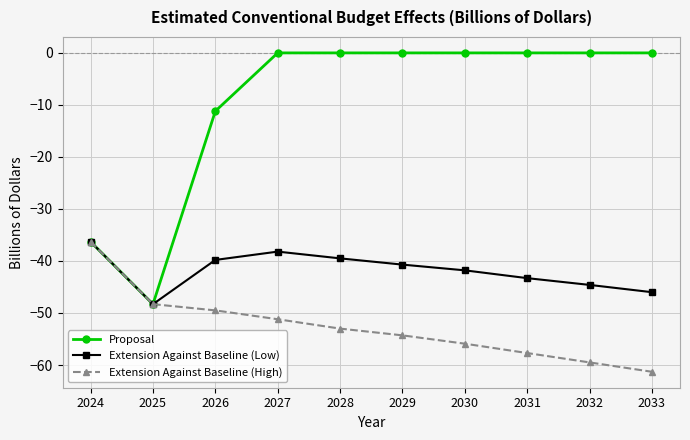

Which series changed the most between 2025 and 2027?

Proposal